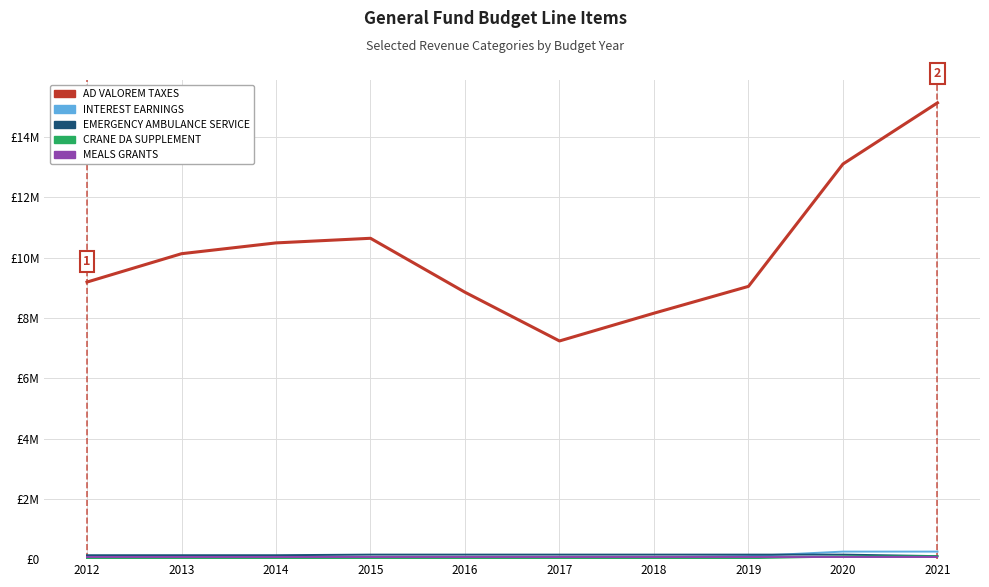

Which series has the largest range (max minus min)?

AD VALOREM TAXES